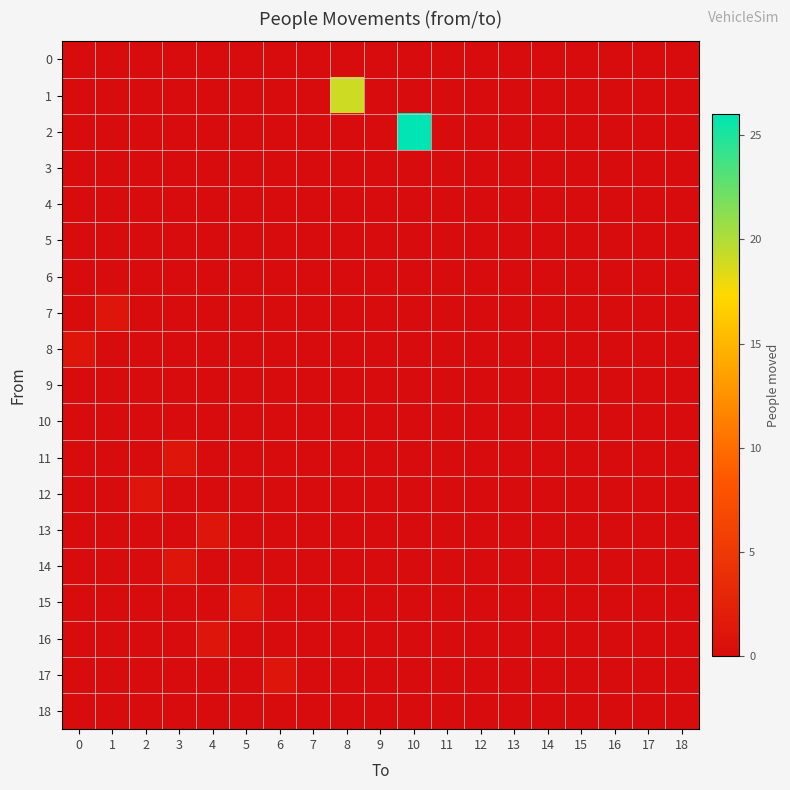

Reading right to left, list all the values displayed in this chart.

0: 18=0	17=0	16=0	15=0	14=0	13=0	12=0	11=0	10=0	9=0	8=0	7=0	6=0	5=0	4=0	3=0	2=0	1=0	0=0
1: 18=0	17=0	16=0	15=0	14=0	13=0	12=0	11=0	10=0	9=0	8=19	7=0	6=0	5=0	4=0	3=0	2=0	1=0	0=0
2: 18=0	17=0	16=0	15=0	14=0	13=0	12=0	11=0	10=26	9=0	8=0	7=0	6=0	5=0	4=0	3=0	2=0	1=0	0=0
3: 18=0	17=0	16=0	15=0	14=0	13=0	12=0	11=0	10=0	9=0	8=0	7=0	6=0	5=0	4=0	3=0	2=0	1=0	0=0
4: 18=0	17=0	16=0	15=0	14=0	13=0	12=0	11=0	10=0	9=0	8=0	7=0	6=0	5=0	4=0	3=0	2=0	1=0	0=0
5: 18=0	17=0	16=0	15=0	14=0	13=0	12=0	11=0	10=0	9=0	8=0	7=0	6=0	5=0	4=0	3=0	2=0	1=0	0=0
6: 18=0	17=0	16=0	15=0	14=0	13=0	12=0	11=0	10=0	9=0	8=0	7=0	6=0	5=0	4=0	3=0	2=0	1=0	0=0
7: 18=0	17=0	16=0	15=0	14=0	13=0	12=0	11=0	10=0	9=0	8=0	7=0	6=0	5=0	4=0	3=0	2=0	1=1	0=0
8: 18=0	17=0	16=0	15=0	14=0	13=0	12=0	11=0	10=0	9=0	8=0	7=0	6=0	5=0	4=0	3=0	2=0	1=0	0=1
9: 18=0	17=0	16=0	15=0	14=0	13=0	12=0	11=0	10=0	9=0	8=0	7=0	6=0	5=0	4=0	3=0	2=0	1=0	0=0
10: 18=0	17=0	16=0	15=0	14=0	13=0	12=0	11=0	10=0	9=0	8=0	7=0	6=0	5=0	4=0	3=0	2=0	1=0	0=0
11: 18=0	17=0	16=0	15=0	14=0	13=0	12=0	11=0	10=0	9=0	8=0	7=0	6=0	5=0	4=0	3=1	2=0	1=0	0=0
12: 18=0	17=0	16=0	15=0	14=0	13=0	12=0	11=0	10=0	9=0	8=0	7=0	6=0	5=0	4=0	3=0	2=1	1=0	0=0
13: 18=0	17=0	16=0	15=0	14=0	13=0	12=0	11=0	10=0	9=0	8=0	7=0	6=0	5=0	4=1	3=0	2=0	1=0	0=0
14: 18=0	17=0	16=0	15=0	14=0	13=0	12=0	11=0	10=0	9=0	8=0	7=0	6=0	5=0	4=0	3=1	2=0	1=0	0=0
15: 18=0	17=0	16=0	15=0	14=0	13=0	12=0	11=0	10=0	9=0	8=0	7=0	6=0	5=1	4=0	3=0	2=0	1=0	0=0
16: 18=0	17=0	16=0	15=0	14=0	13=0	12=0	11=0	10=0	9=0	8=0	7=0	6=0	5=0	4=1	3=0	2=0	1=0	0=0
17: 18=0	17=0	16=0	15=0	14=0	13=0	12=0	11=0	10=0	9=0	8=0	7=0	6=1	5=0	4=0	3=0	2=0	1=0	0=0
18: 18=0	17=0	16=0	15=0	14=0	13=0	12=0	11=0	10=0	9=0	8=0	7=0	6=0	5=0	4=0	3=0	2=0	1=0	0=0